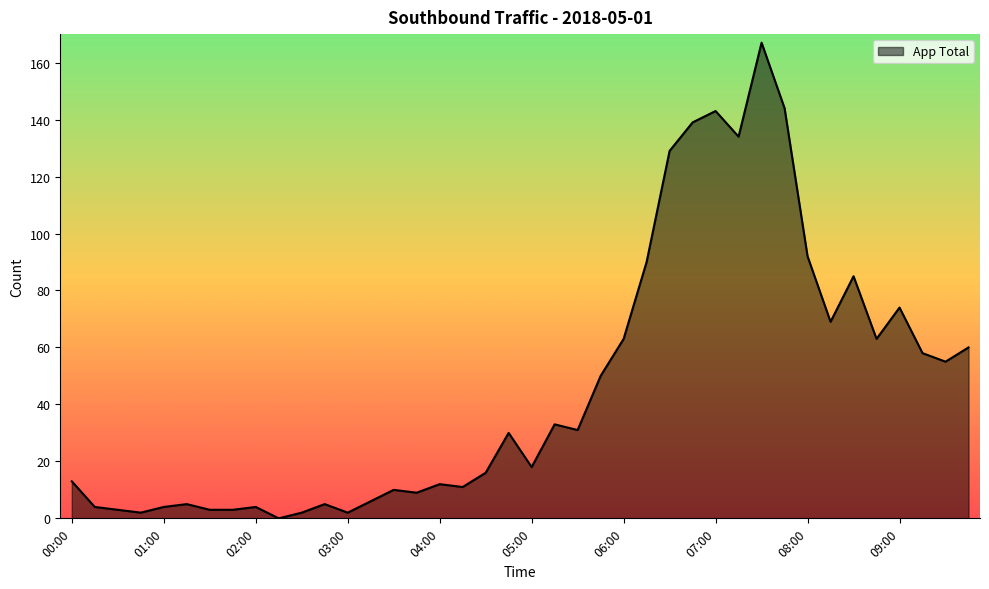

What is the greatest value displayed?

167